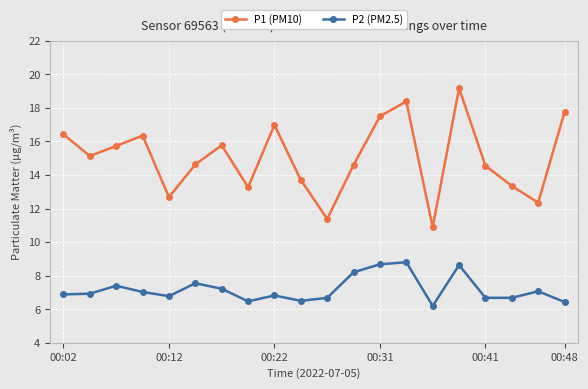

What is the sum of all P2 (PM2.5) values?

143.6